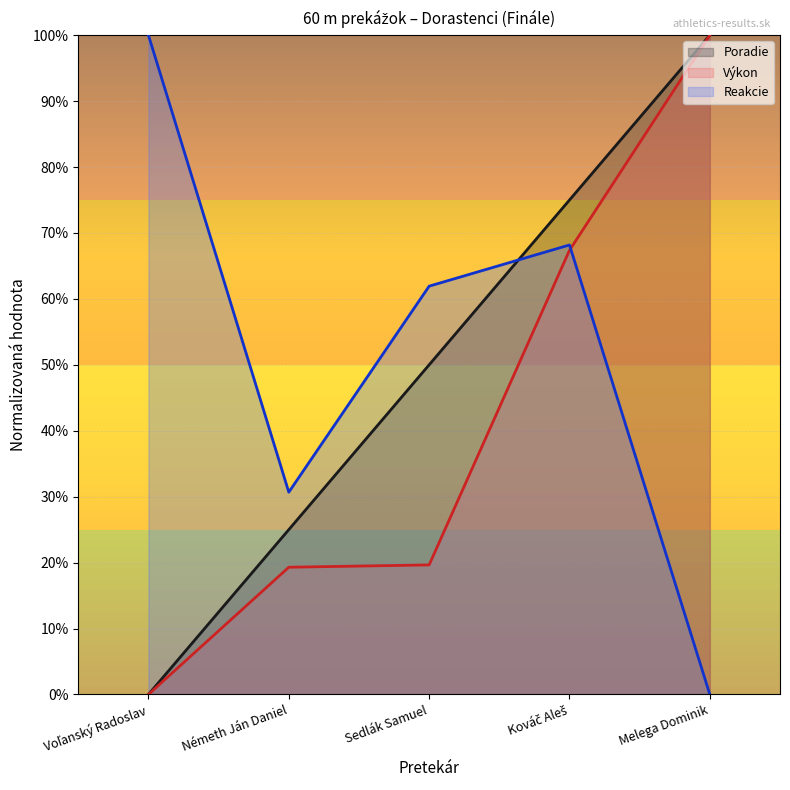

Rank the categories by Výkon value from highest to lowest.

Melega Dominik, Kováč Aleš, Sedlák Samuel, Németh Ján Daniel, Voľanský Radoslav